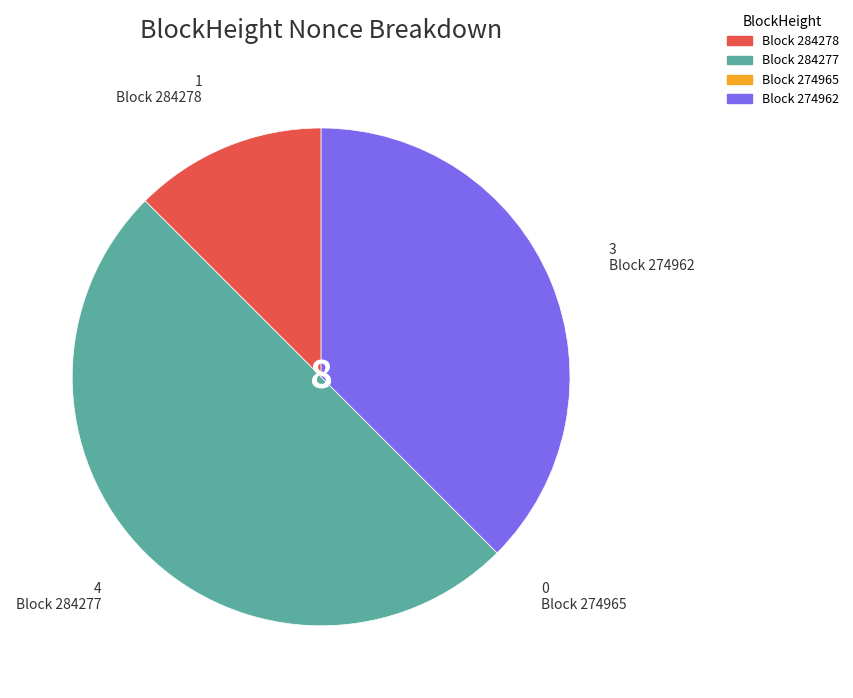

To the nearest percent, what is the difference between the largest and smallest slice percentages?

50%